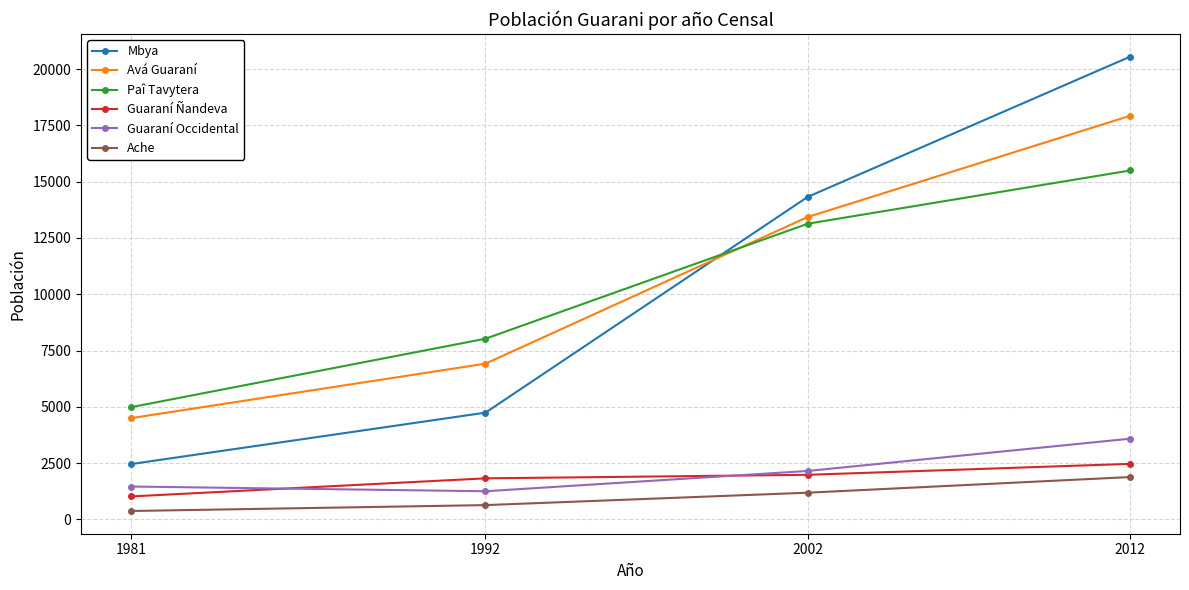

Where is Paî Tavytera nearest to the value 10240?

1992